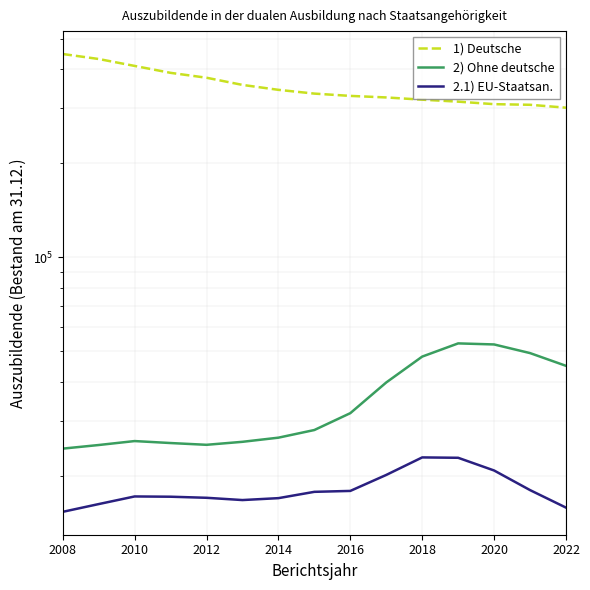

What is the lowest value of the 1) Deutsche series?

300762